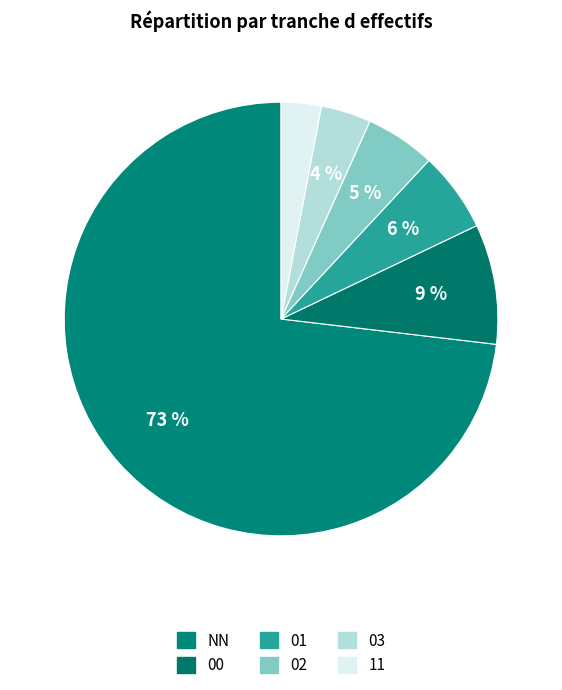

To the nearest percent, what is the difference between the 00 and 03 slice percentages?

5%